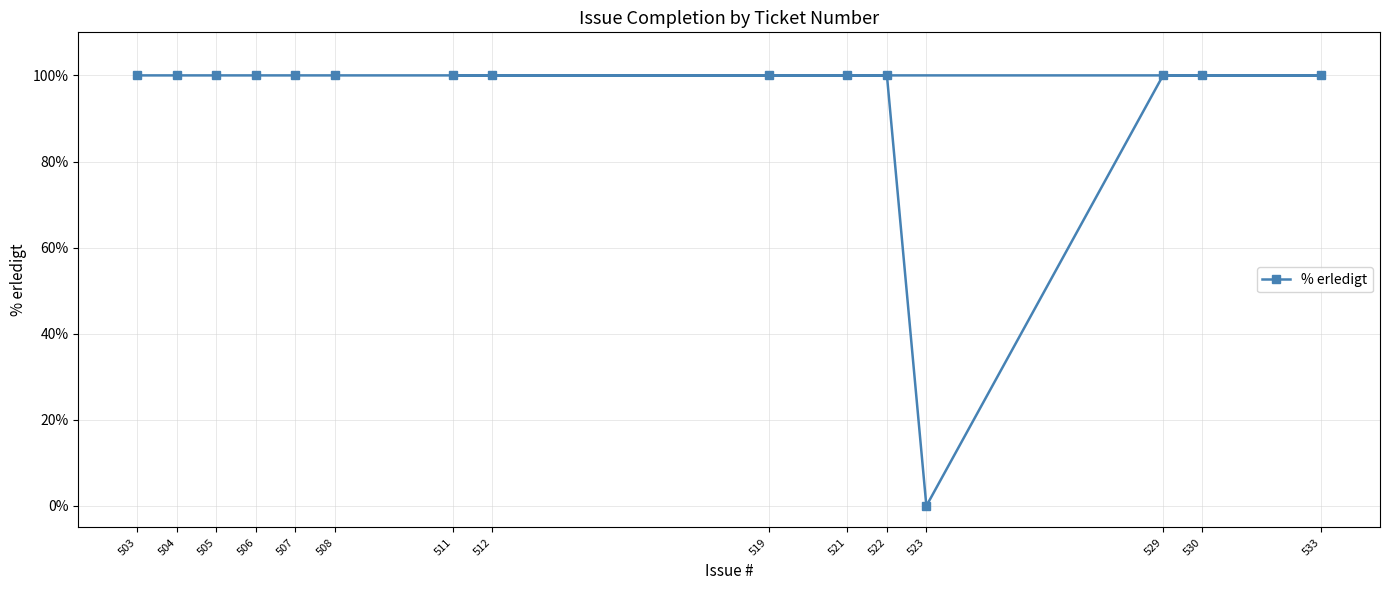

What is the value of the 15th point from the left?

100